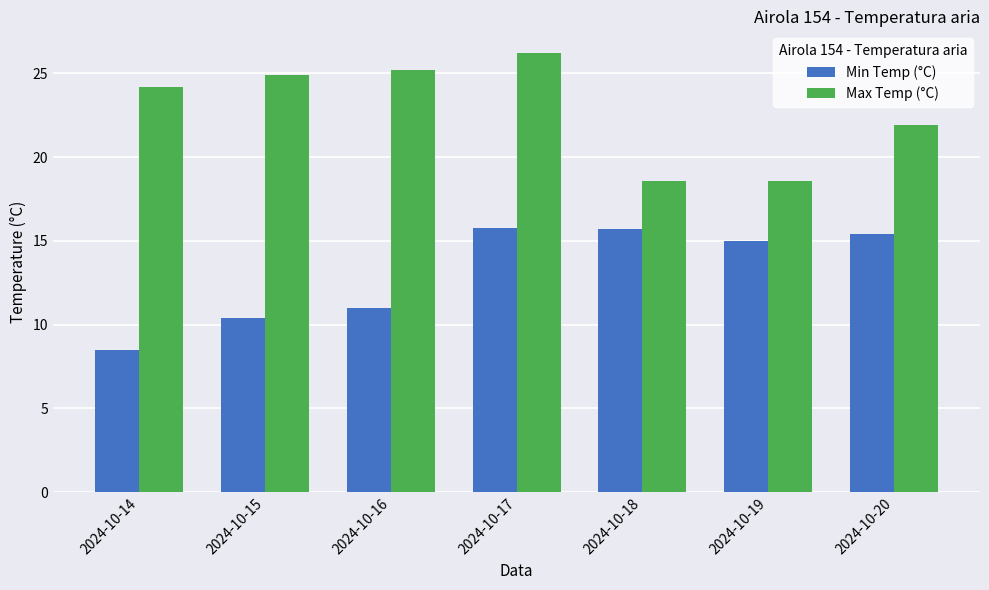

List the series in order of their overall mean, lowest first.

Min Temp (°C), Max Temp (°C)